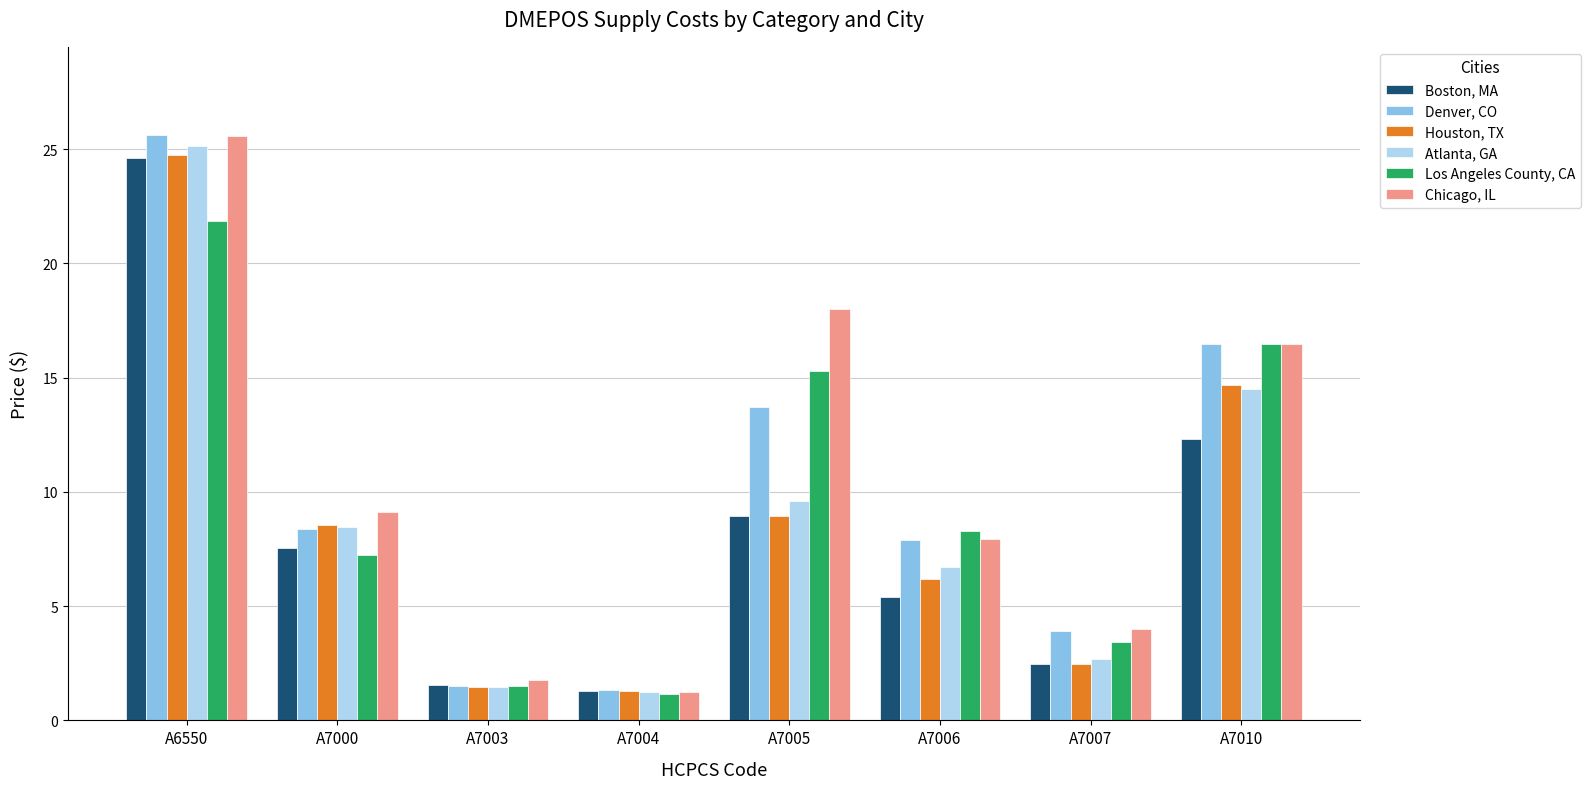

List the series in order of their peak value, highest first.

Denver, CO, Chicago, IL, Atlanta, GA, Houston, TX, Boston, MA, Los Angeles County, CA